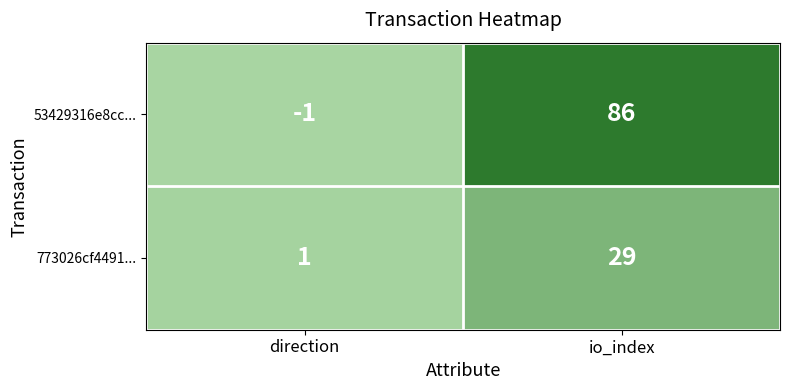

Is the value of 53429316e8cc... at direction greater than the value of 773026cf4491... at io_index?

No